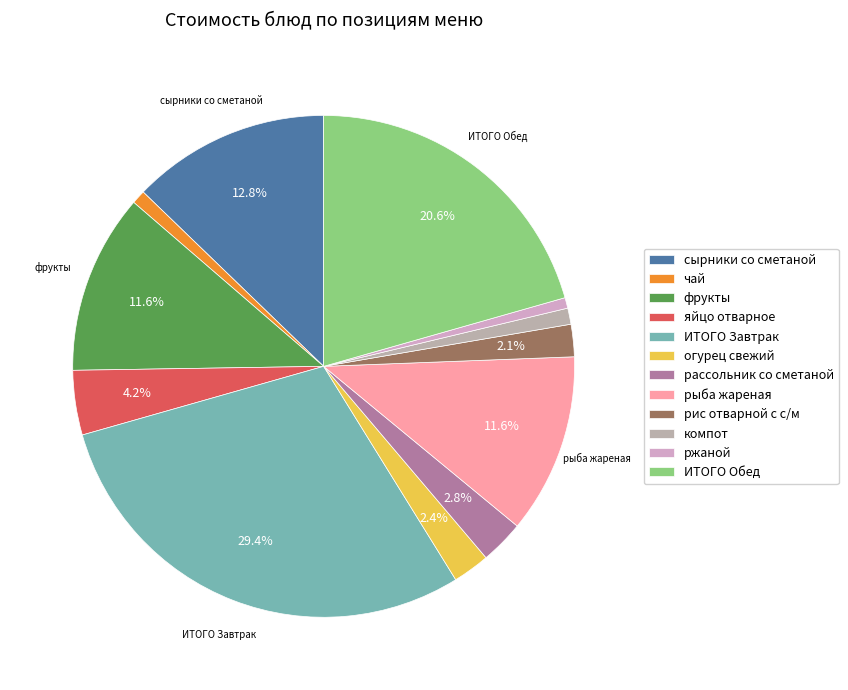

What is the total percentage of компот and рассольник со сметаной?

3.9%